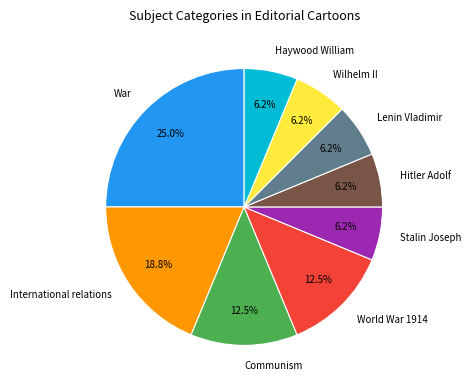

To the nearest percent, what is the difference between the War and Haywood William slice percentages?

19%